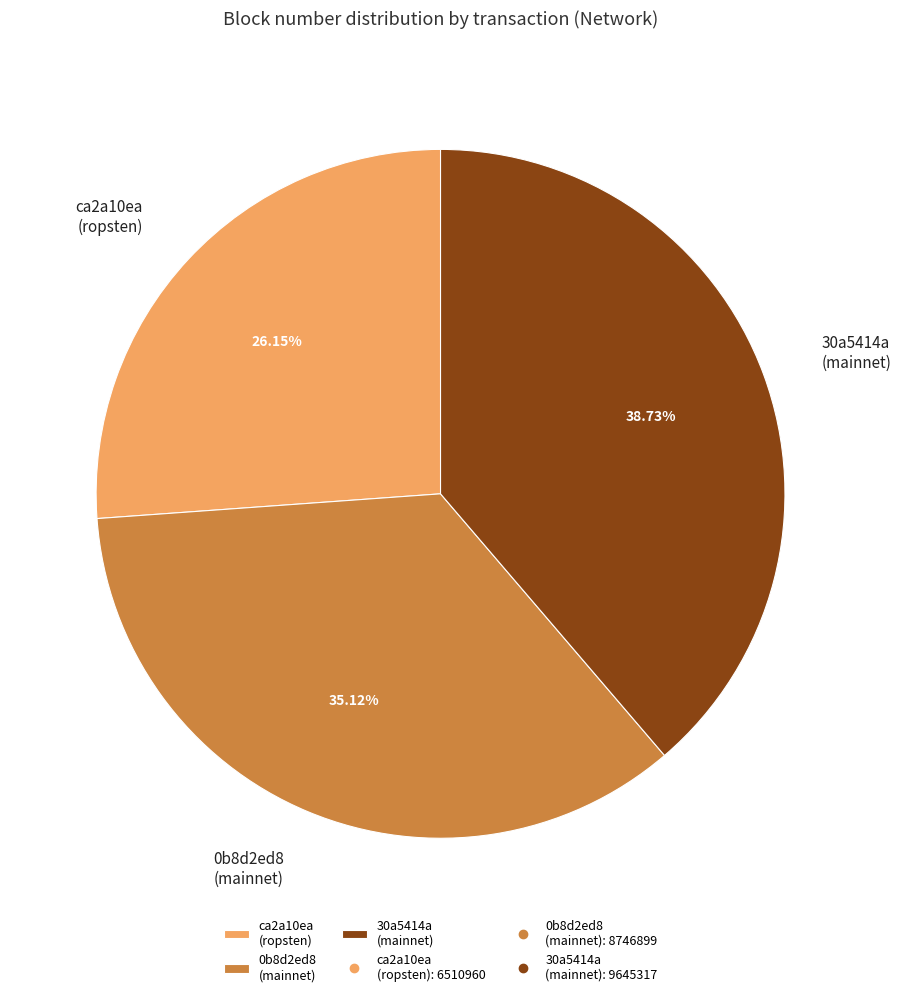

What is the largest slice in the pie chart?

30a5414a (mainnet)